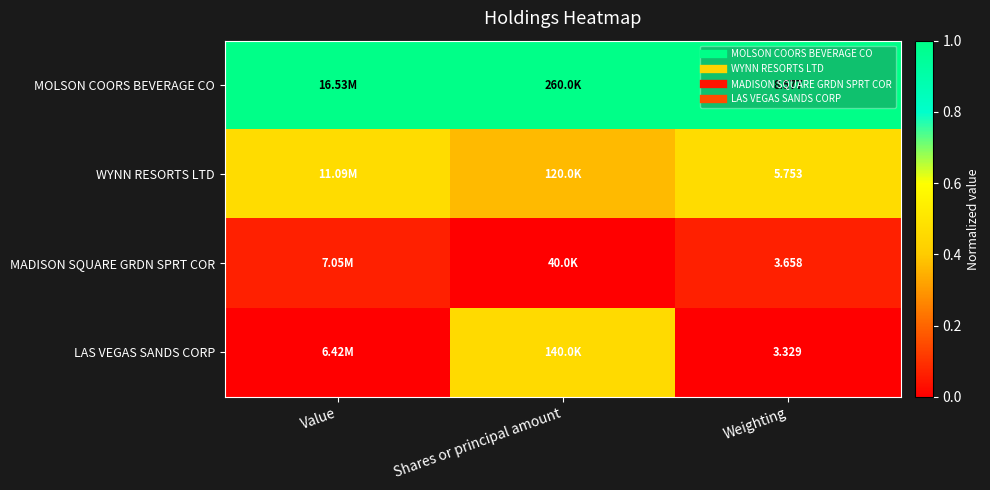

Is it true that WYNN RESORTS LTD equals 0.1 at Value?

False